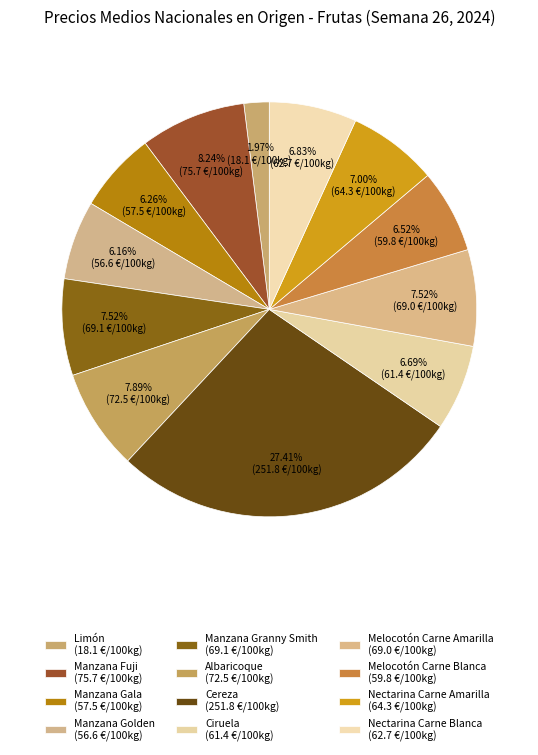

Is there a majority slice in this chart?

No